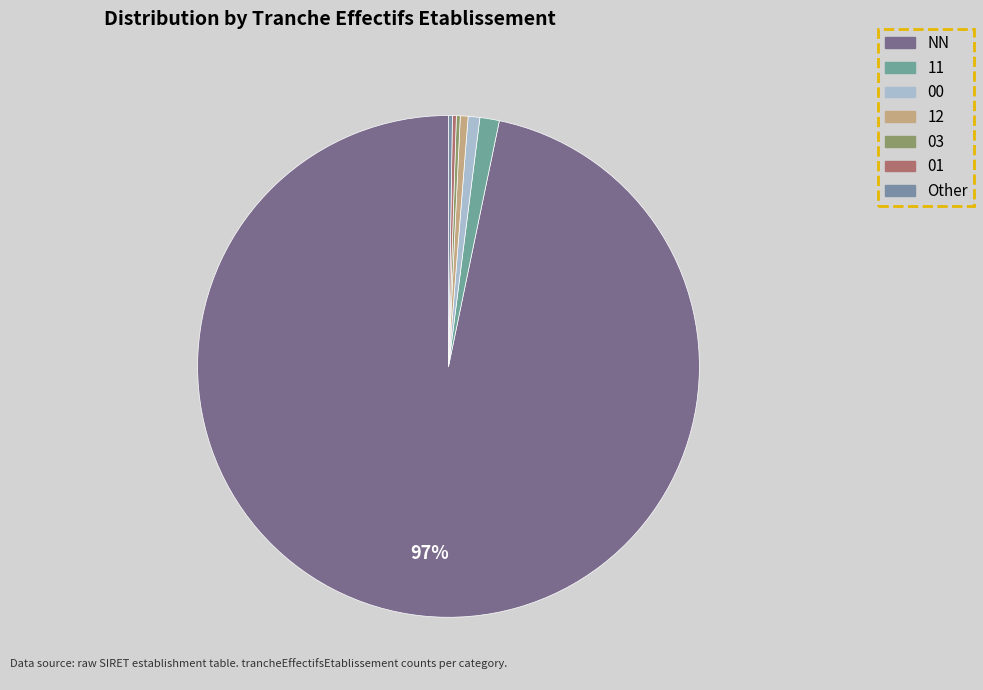

How many segments does this pie chart have?

7